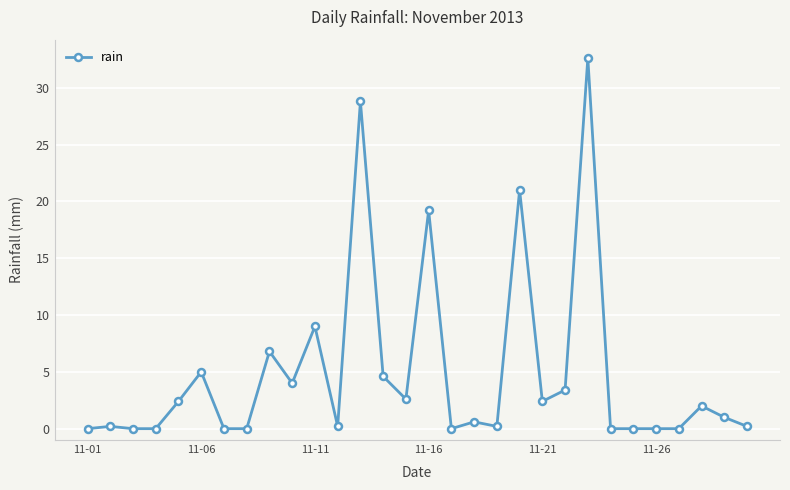

How many lines are shown in the chart?

1